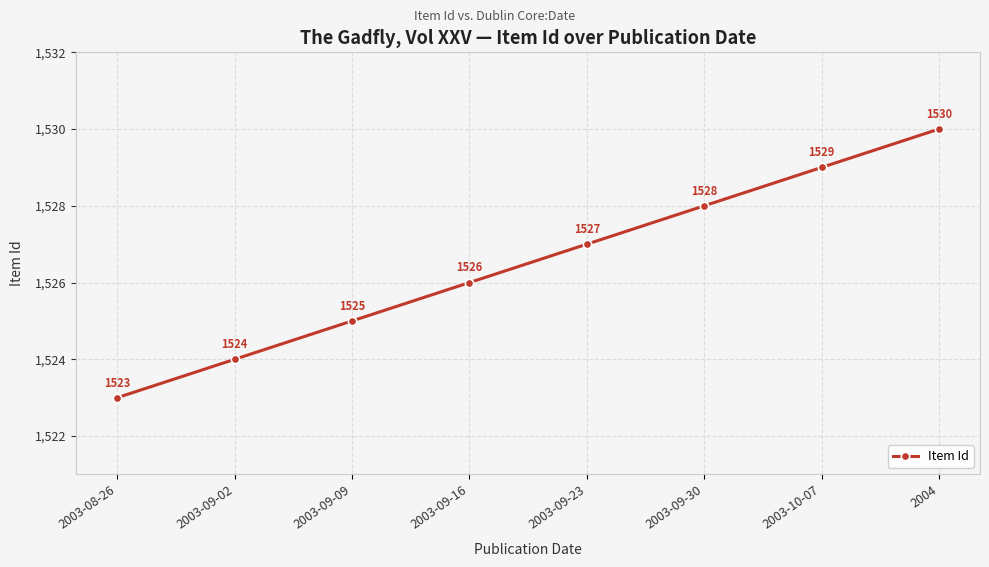

What is the label of the 1st point from the right?

2004